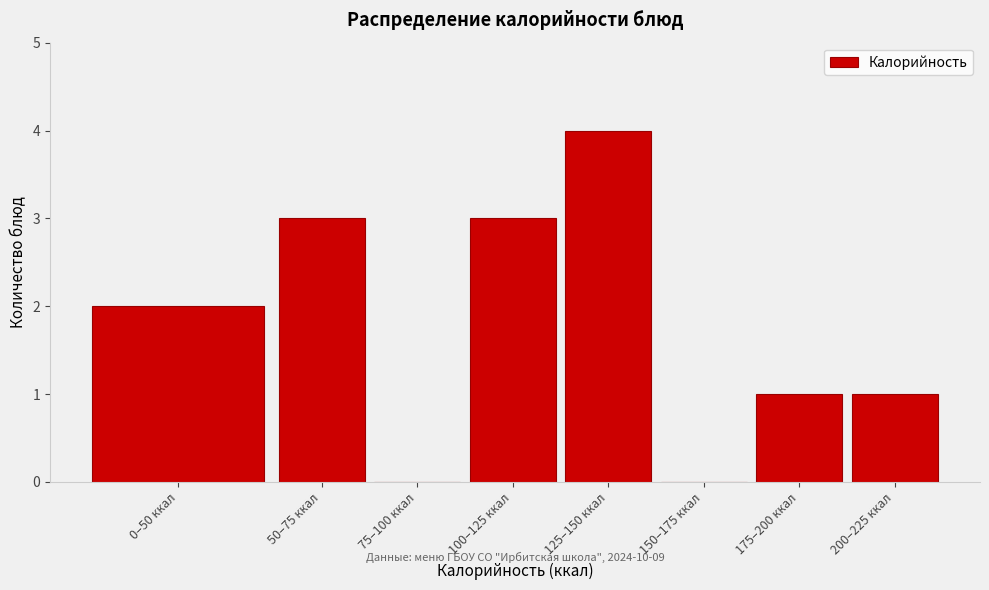

Reading right to left, extract all data points from this chart.

200–225 ккал=1	175–200 ккал=1	150–175 ккал=0	125–150 ккал=4	100–125 ккал=3	75–100 ккал=0	50–75 ккал=3	0–50 ккал=2